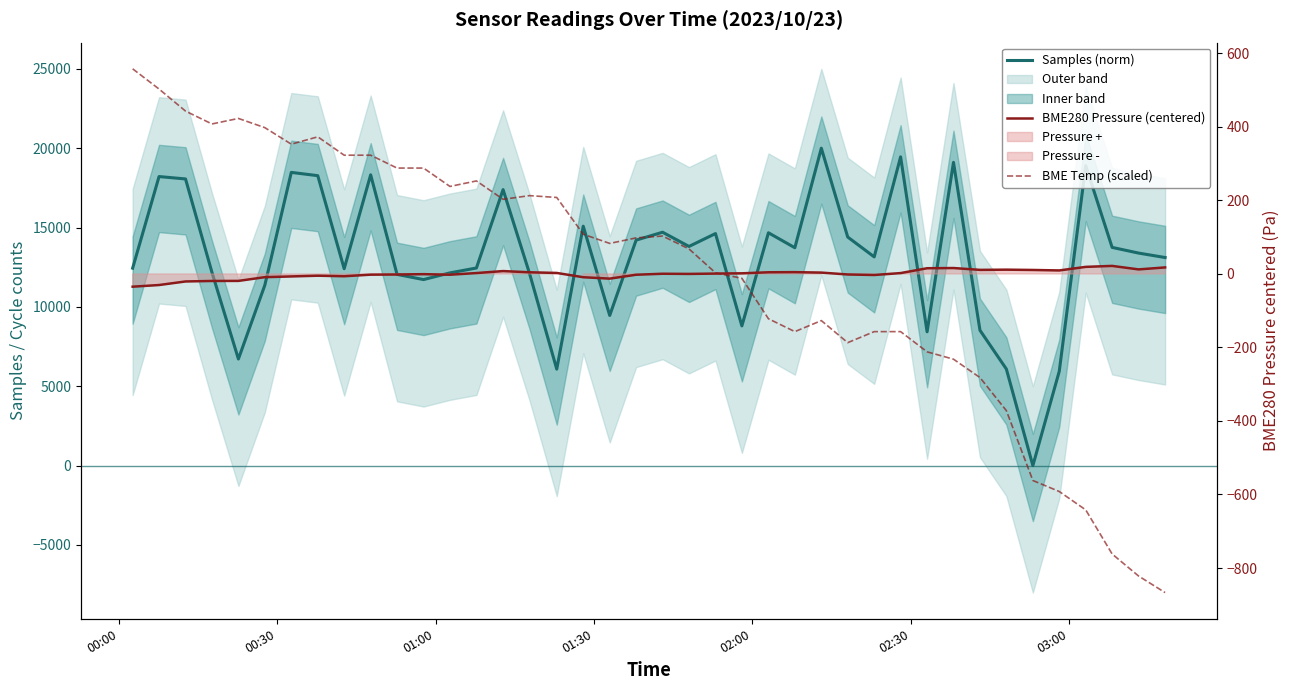

Which series has the largest total across all categories?

Samples (norm)